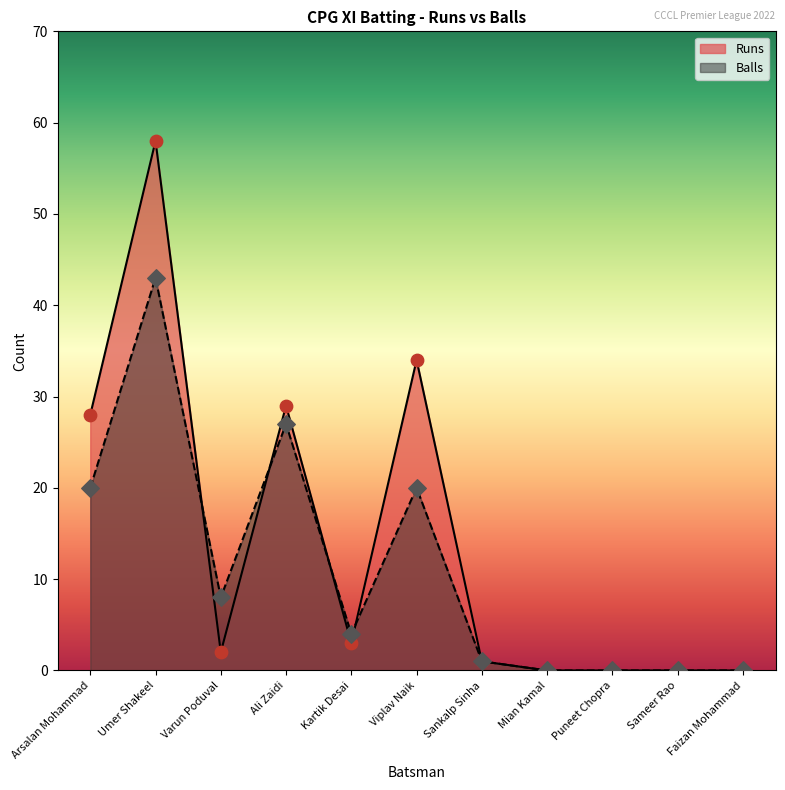

Which series contains the highest Y value?

Runs